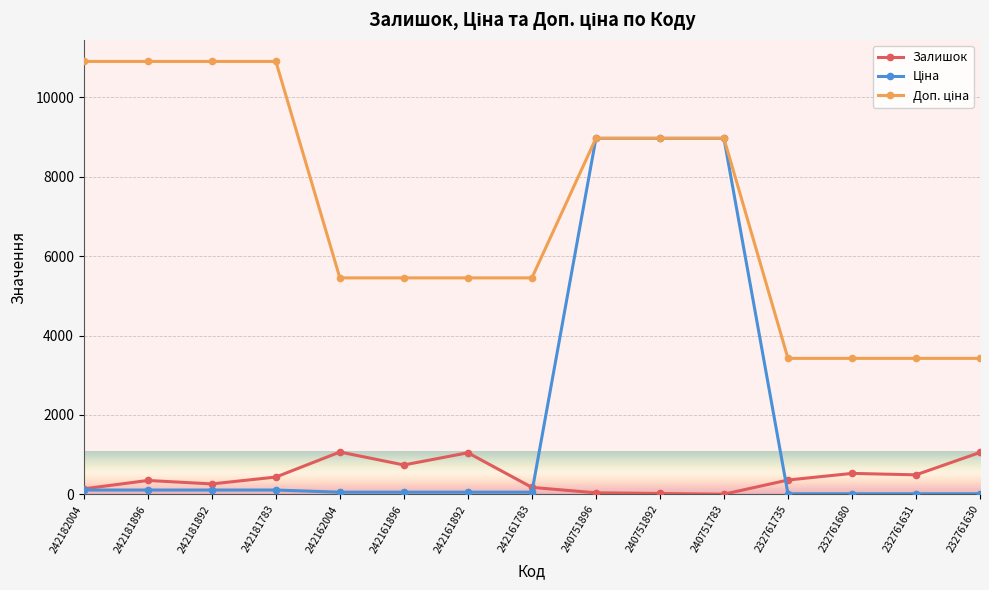

What is the value of the Залишок point at the 1st from the left?

139.0